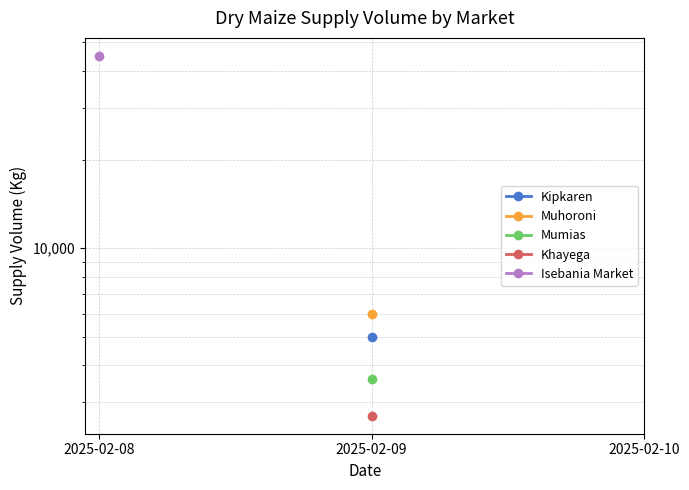

What is the difference between the highest and lowest values at 2025-02-09?

3300.0